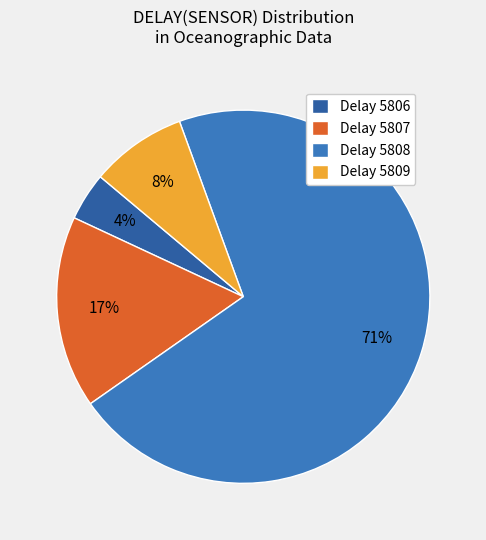

Between Delay 5809 and Delay 5808, which is larger?

Delay 5808